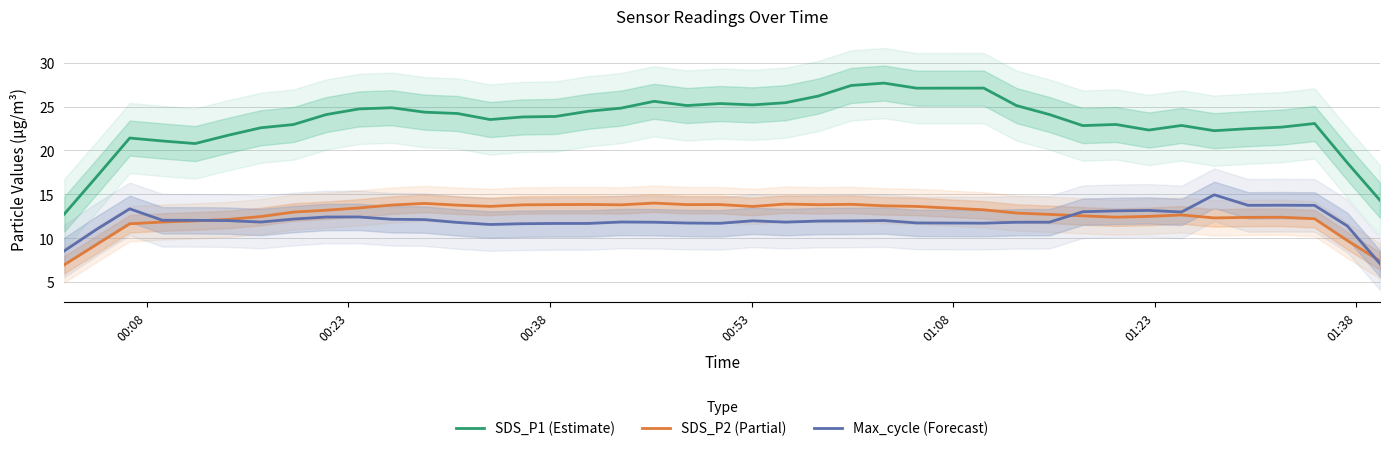

True or false: SDS_P2 (Partial) and SDS_P1 (Estimate) intersect in this chart.

False